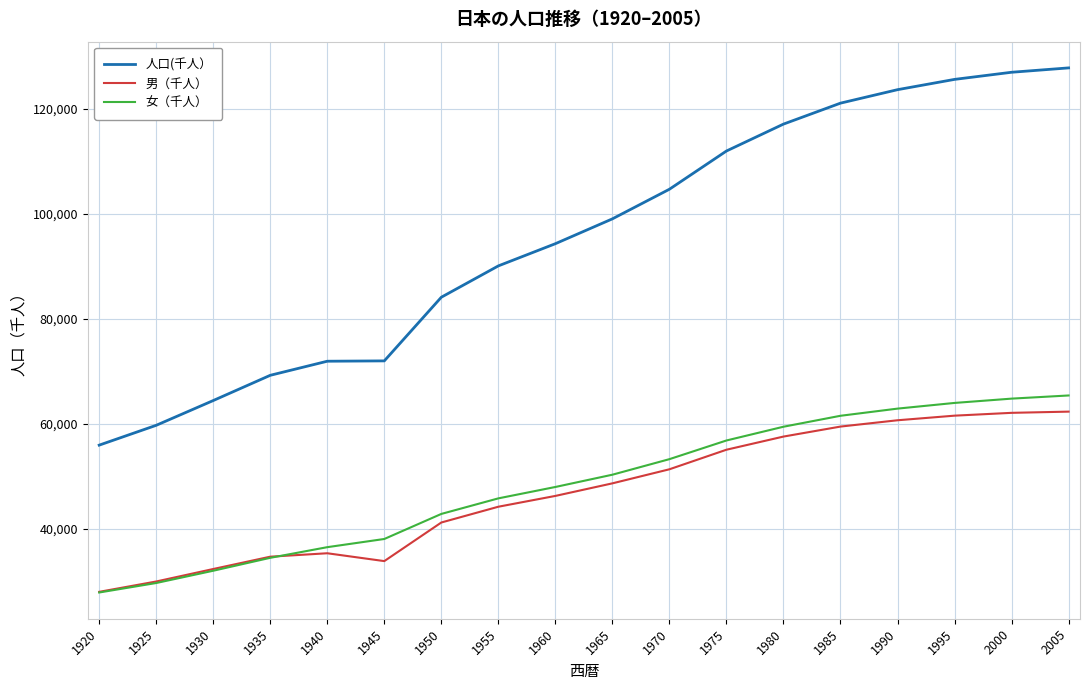

How many values in the 男（千人） series are below 48692?

9